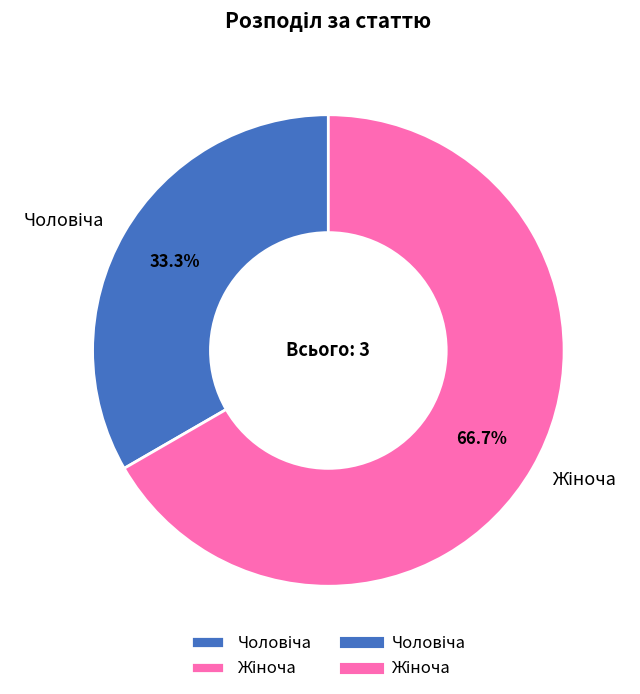

Does any single category account for the majority?

Yes